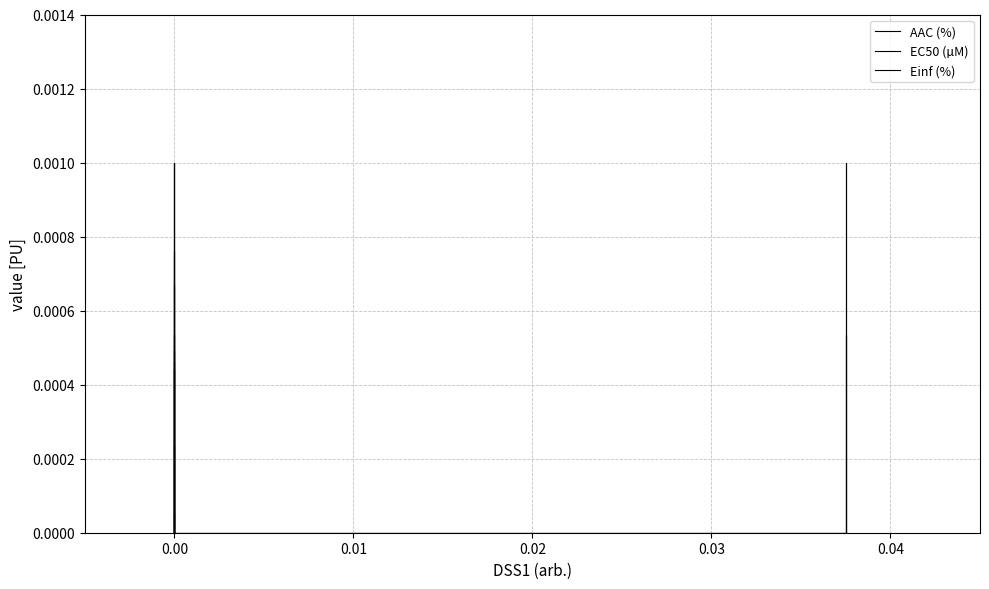

How many categories are shown in the chart?

15